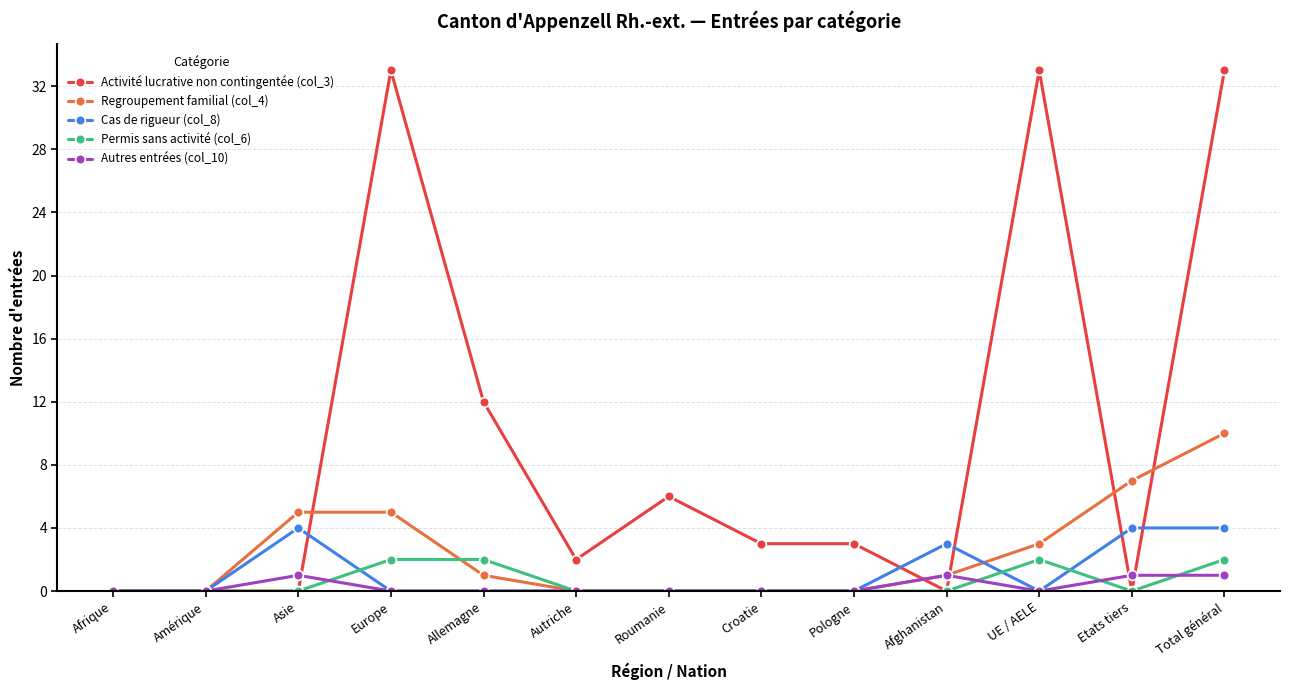

Reading left to right, transcribe all the data shown in this chart.

Activité lucrative non contingentée (col_3): 0	0	0	33	12	2	6	3	3	0	33	0	33
Regroupement familial (col_4): 0	0	5	5	1	0	0	0	0	1	3	7	10
Cas de rigueur (col_8): 0	0	4	0	0	0	0	0	0	3	0	4	4
Permis sans activité (col_6): 0	0	0	2	2	0	0	0	0	0	2	0	2
Autres entrées (col_10): 0	0	1	0	0	0	0	0	0	1	0	1	1